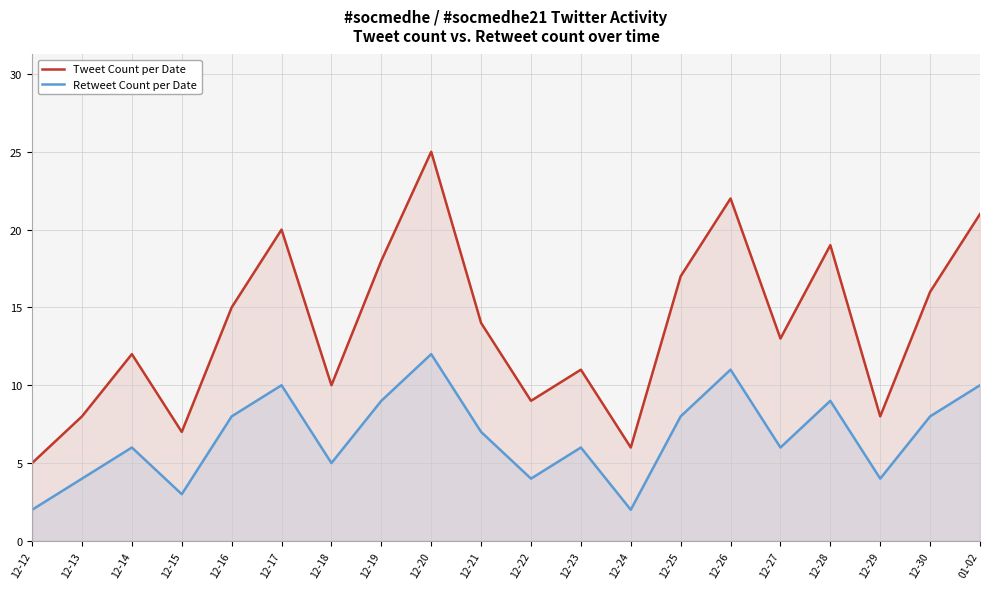

The value of Retweet Count per Date at 12-26 is 14. True or false?

False